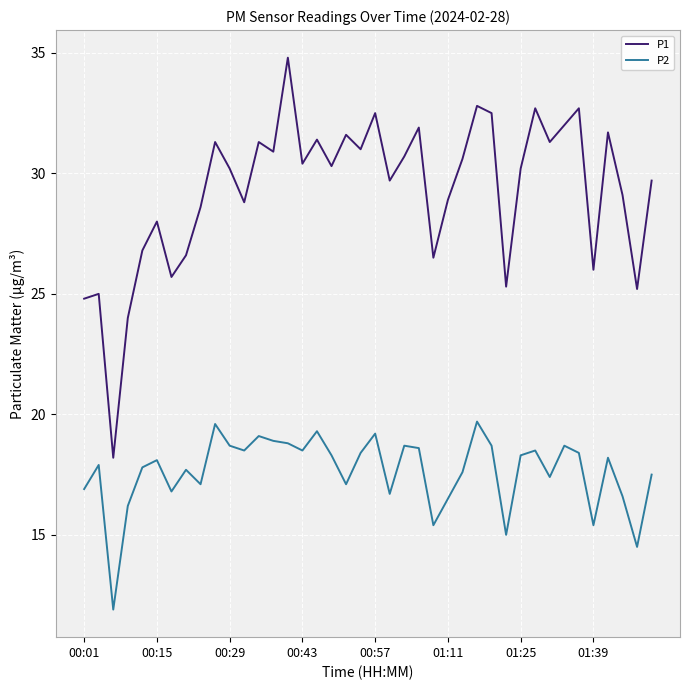

What is the difference between the maximum and minimum values in the P2 series?

7.8